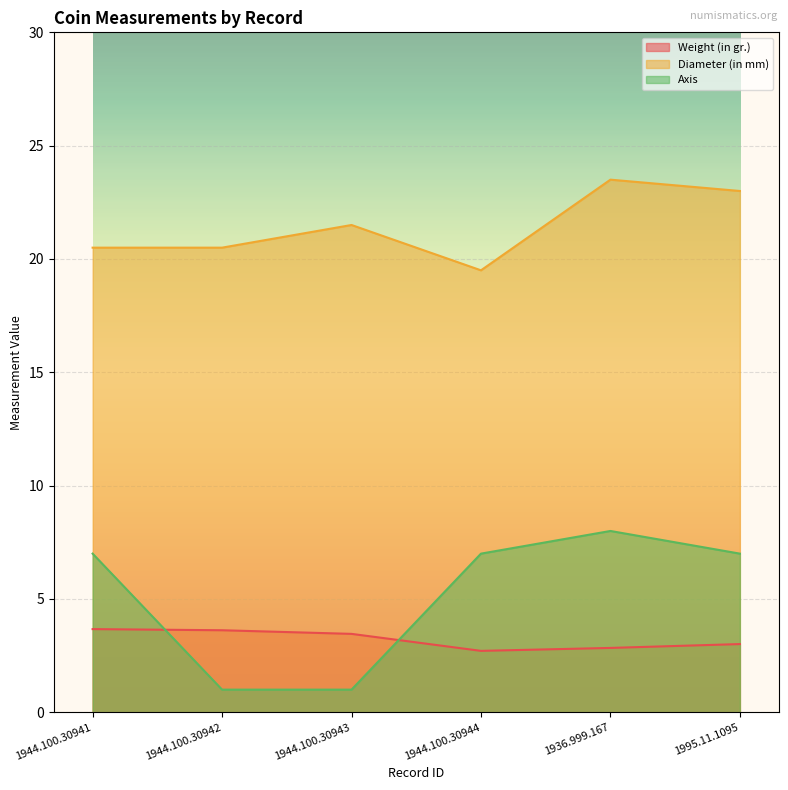

What is the sum of all Diameter (in mm) values?

128.5